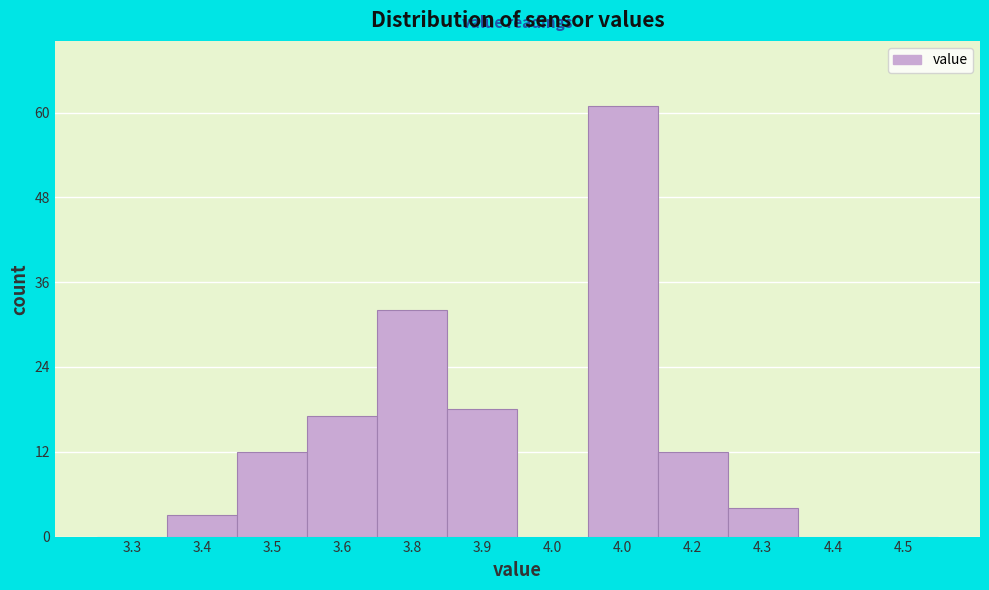

How many distinct data groups are displayed?

1